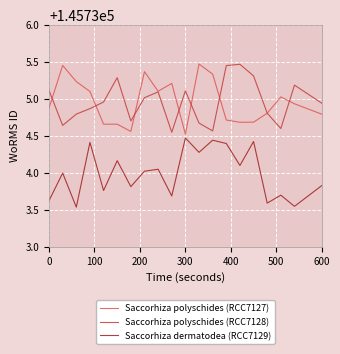

True or false: Saccorhiza polyschides (RCC7128) and Saccorhiza dermatodea (RCC7129) cross at least once.

False